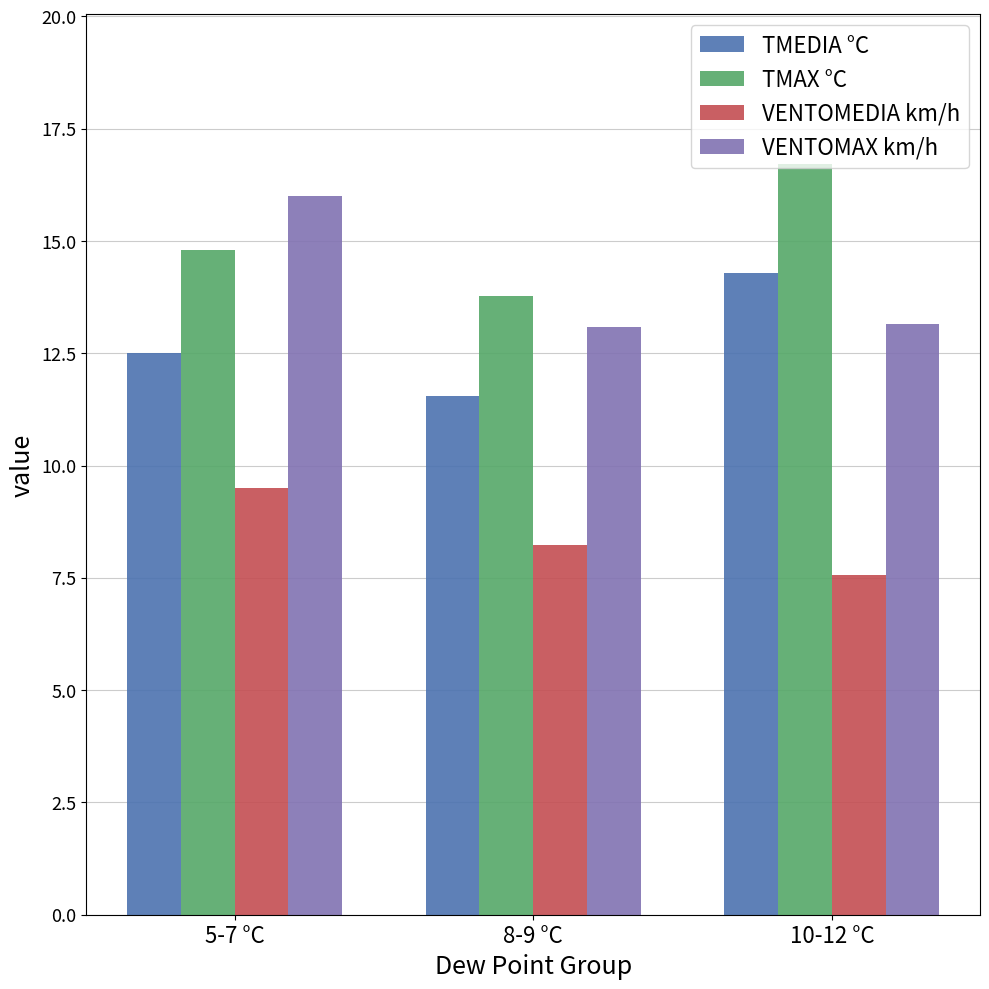

What is the sum of all VENTOMEDIA km/h values?

25.3